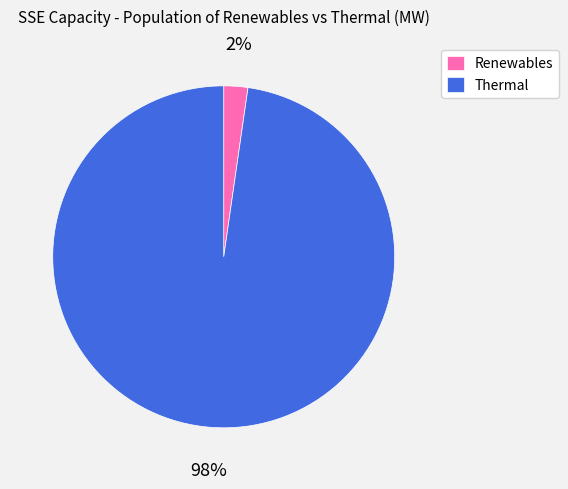

Which slice is the smallest?

Renewables